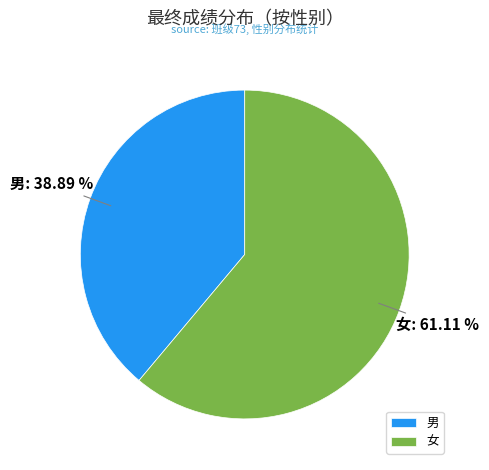

Count the number of slices in the pie.

2